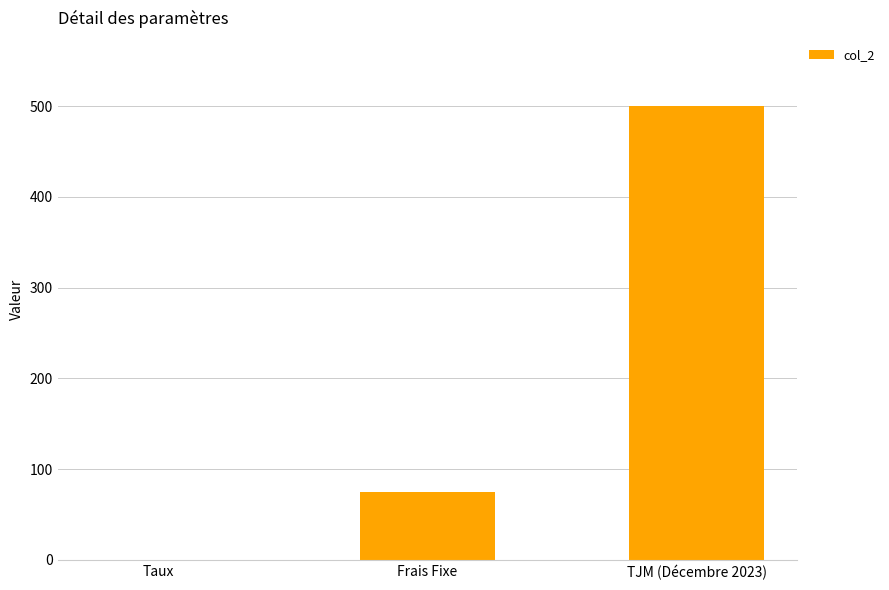

Reading left to right, extract all data points from this chart.

Taux=0.1	Frais Fixe=75.0	TJM (Décembre 2023)=500.0